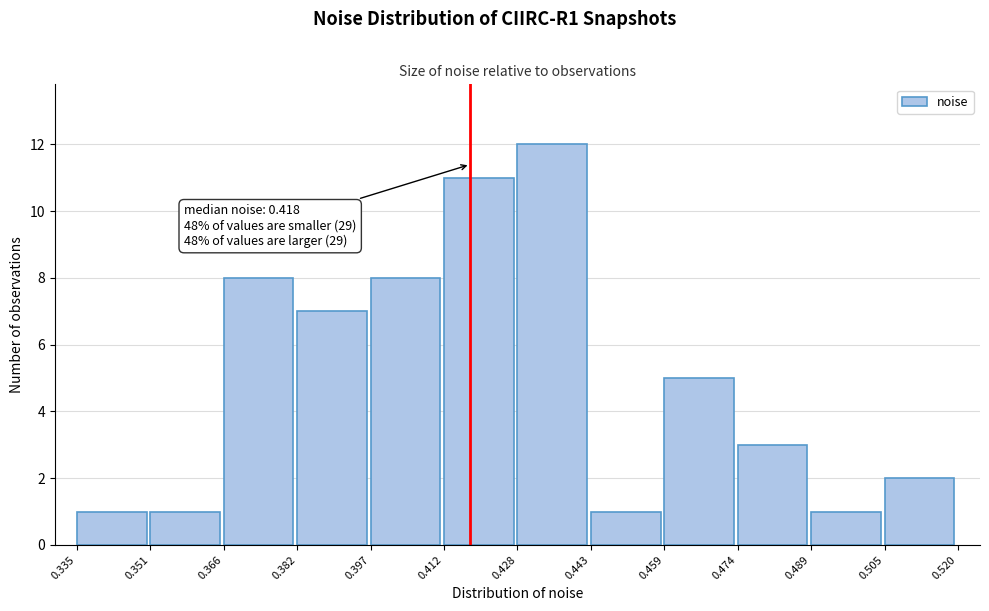

Over which range of the x-axis is the bar tallest?

0.428 to 0.443